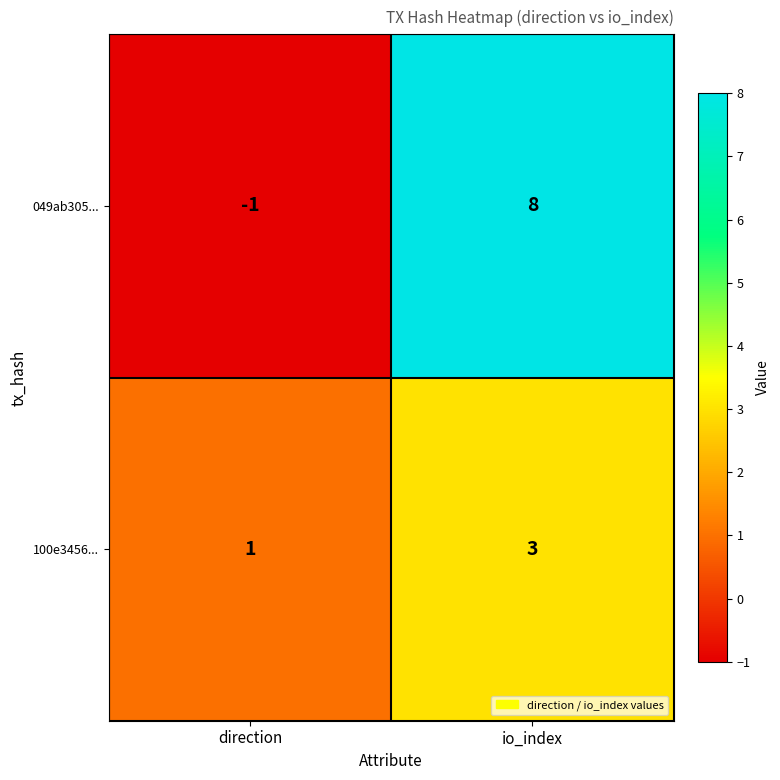

Which series has the largest range (max minus min)?

049ab305...